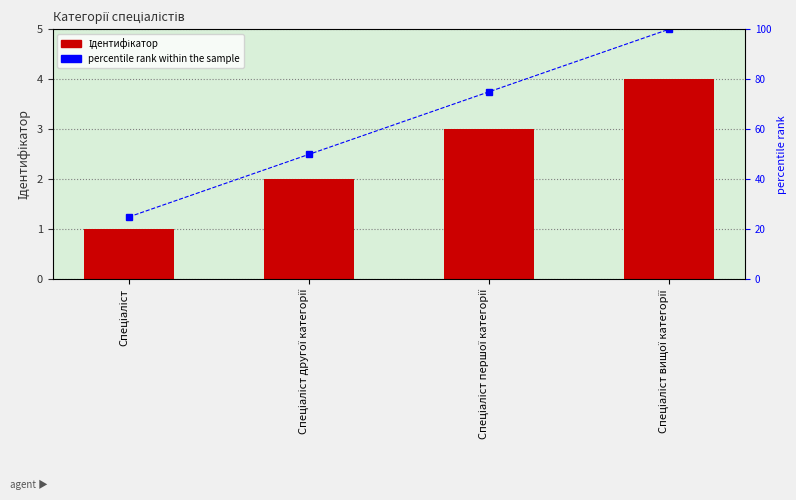

The Ідентифікатор series shows 3 at Спеціаліст першої категорії. True or false?

True